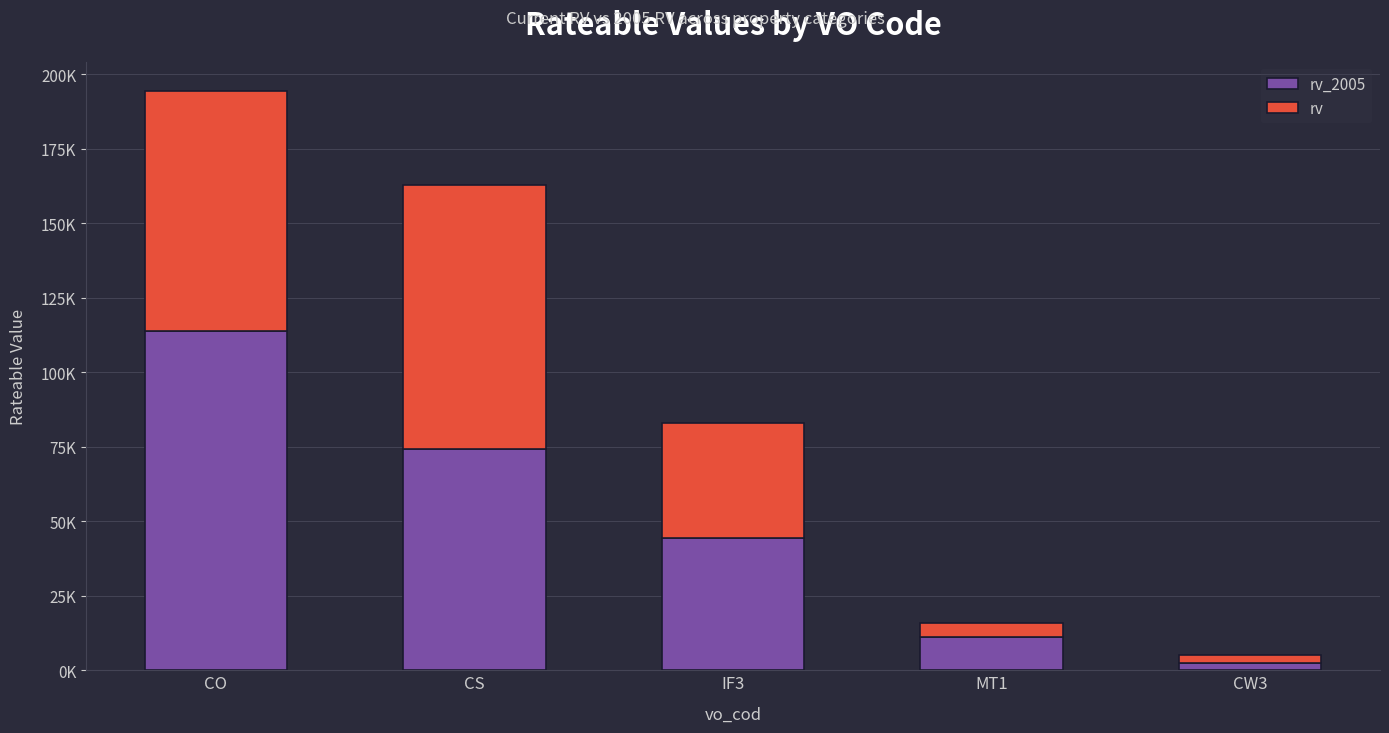

Are the bars grouped side by side (vs. stacked)?

No